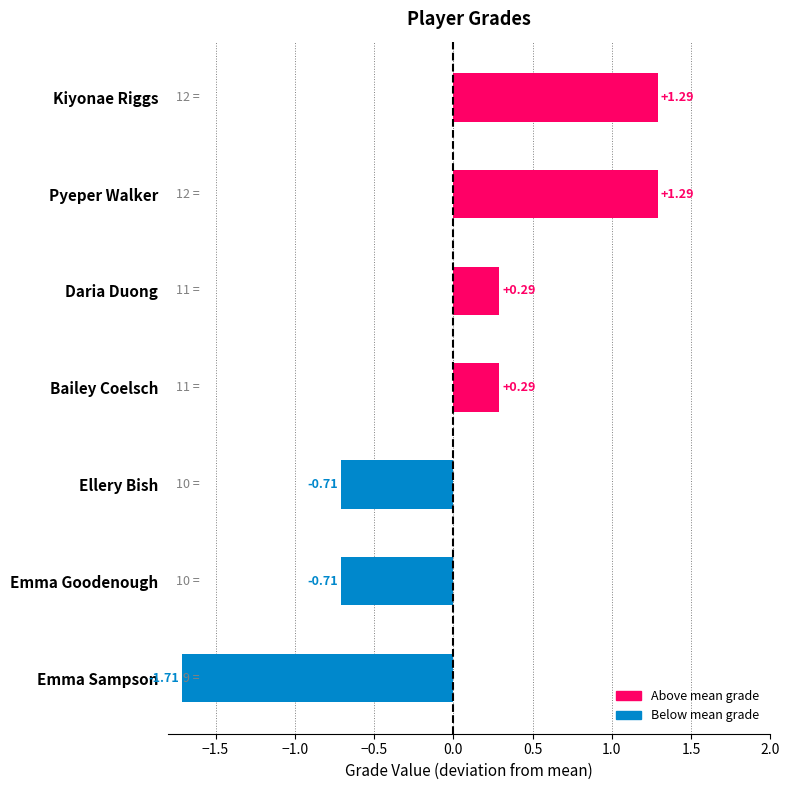

Which category has the lowest value across all series?

Emma Sampson